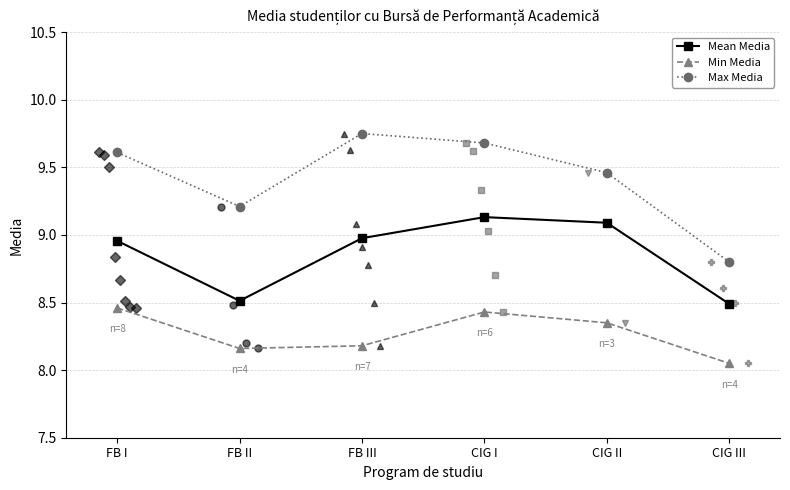

The Max Media series shows 9.6 at FB I. True or false?

True